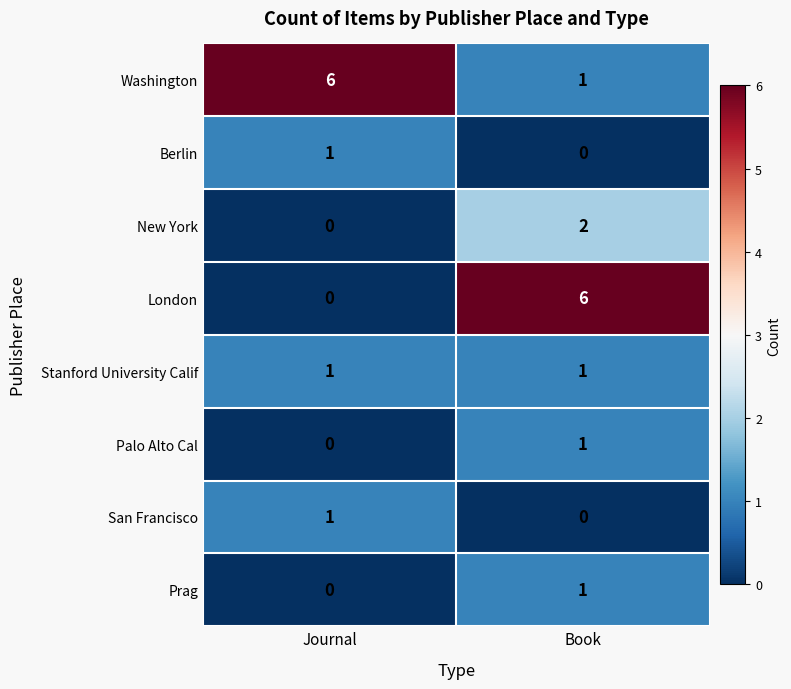

Is it true that Prag equals 0 at Book?

False